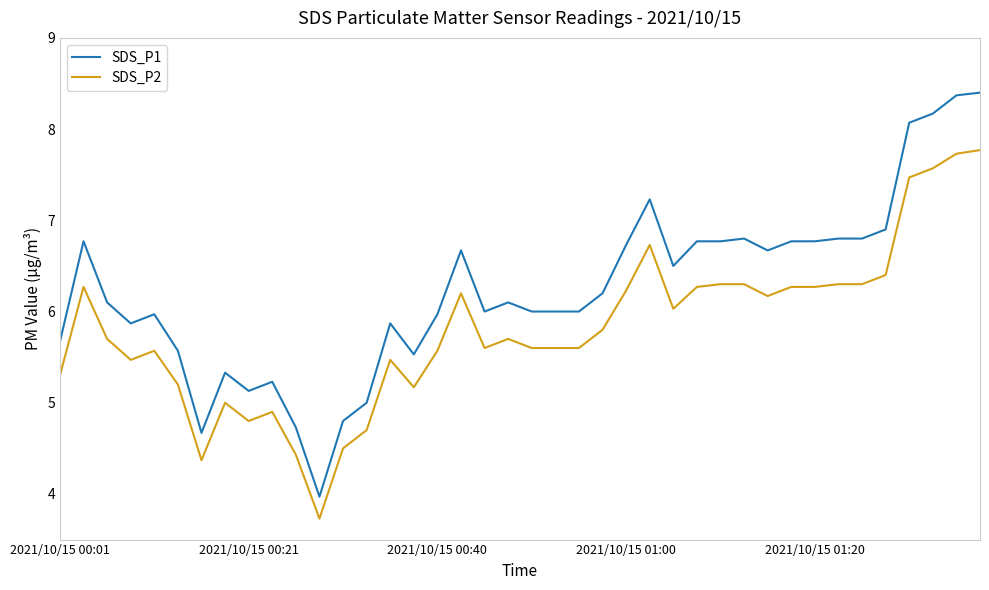

Which series has the largest total across all categories?

SDS_P1